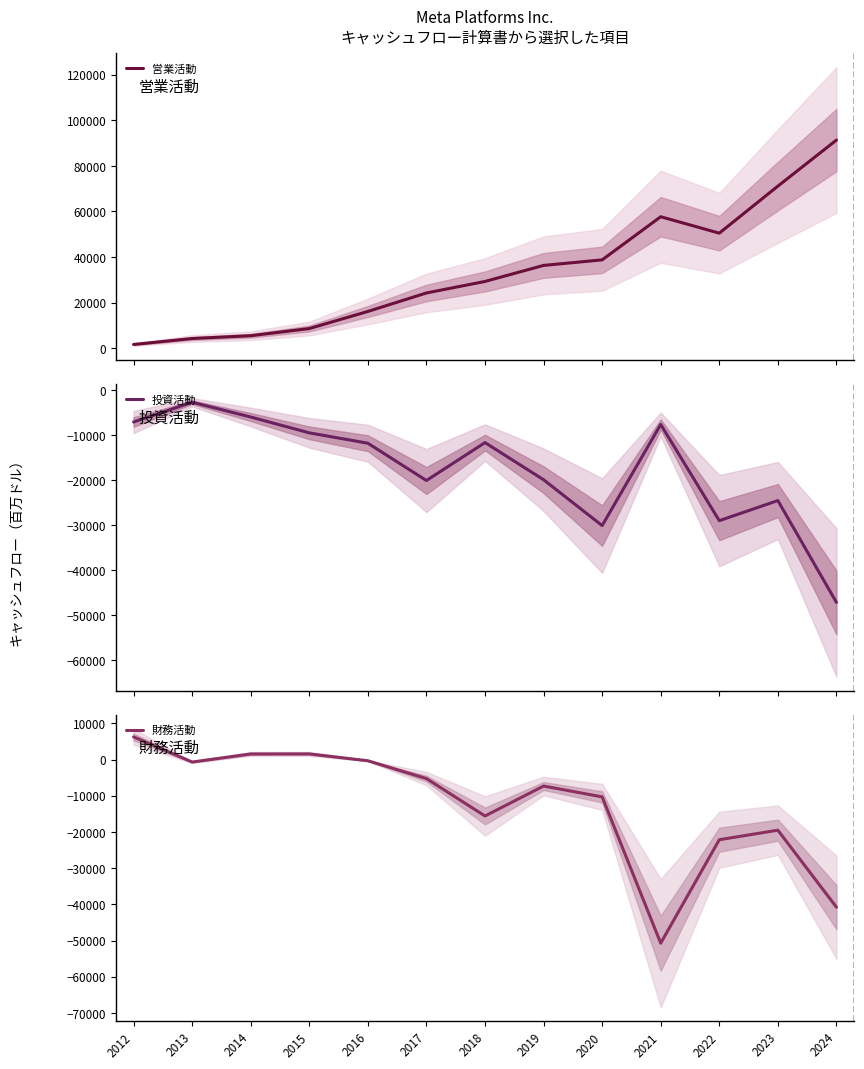

What is the total value across all series at 2018?

2099